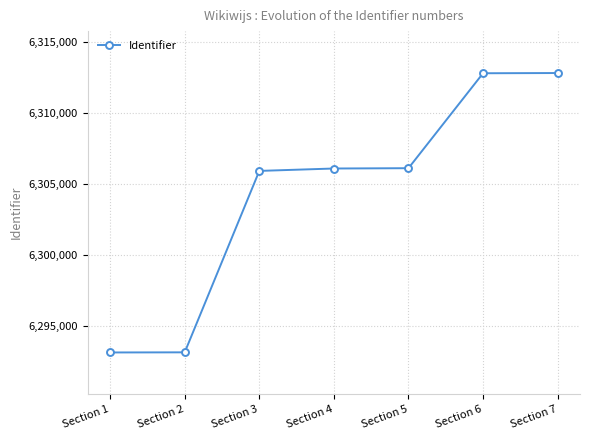

What is the difference between the maximum and minimum values?

19644